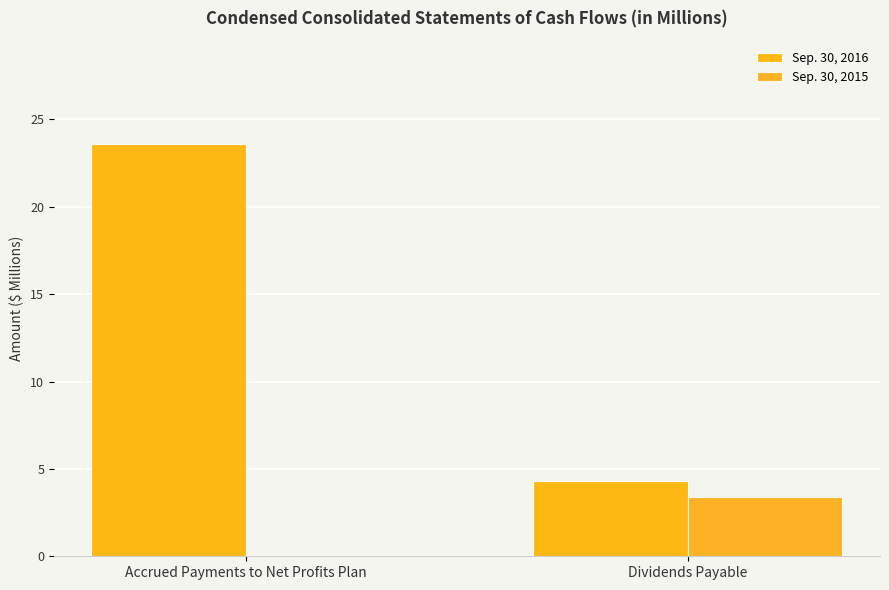

How many values in the Sep. 30, 2016 series exceed 23?

1